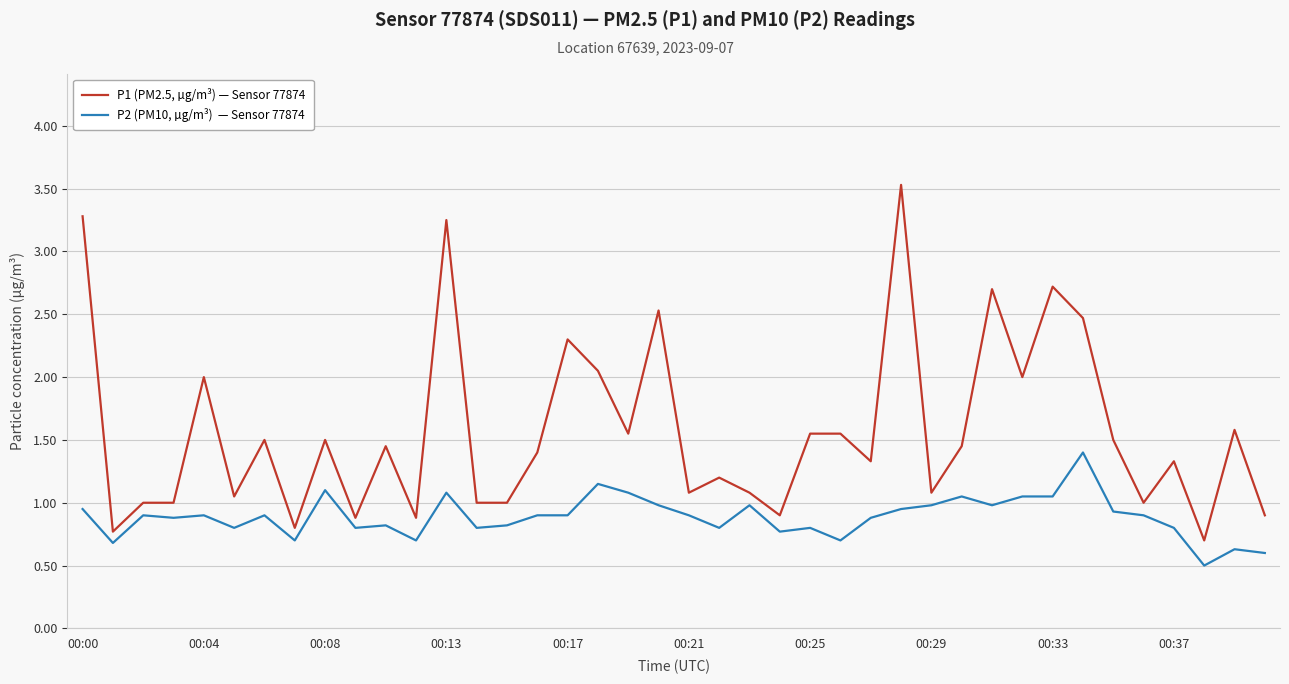

What is the minimum value shown in the chart?

0.5